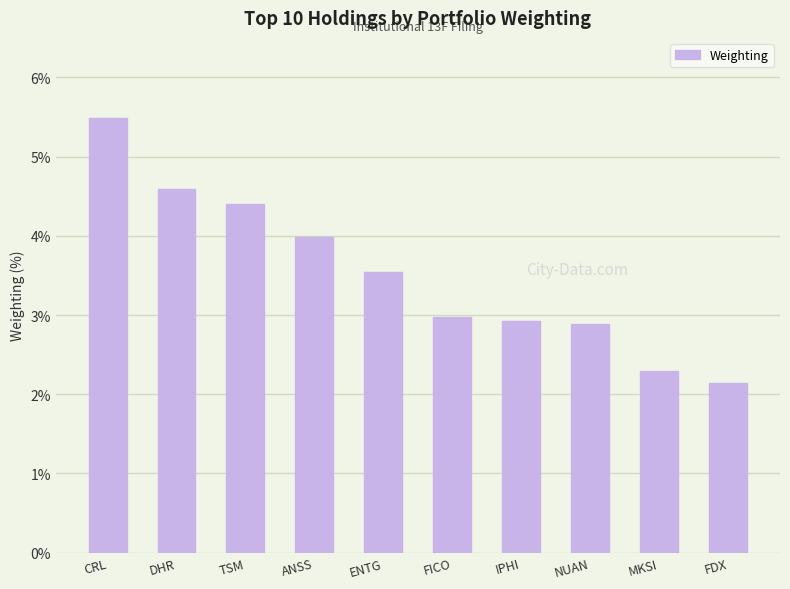

What is the minimum value shown in the chart?

2.1